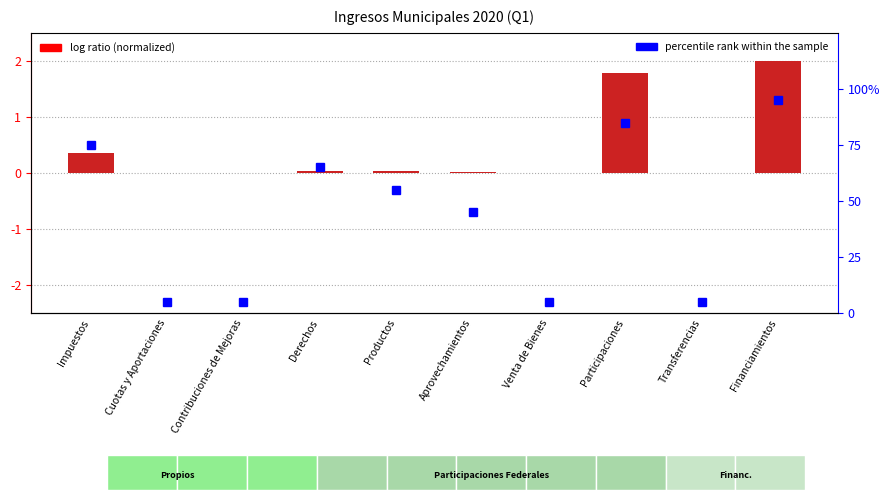

True or false: log ratio (normalized) has a value of 2.0 at Financiamientos.

True